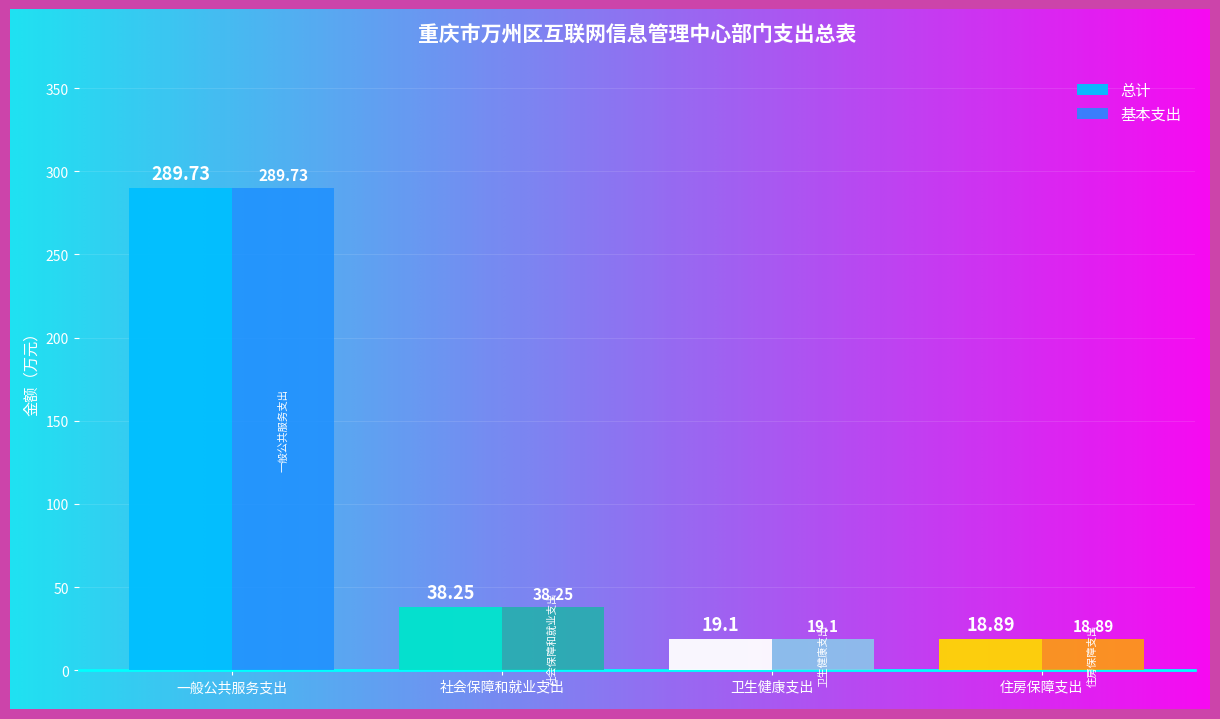

Which series has the largest total across all categories?

总计